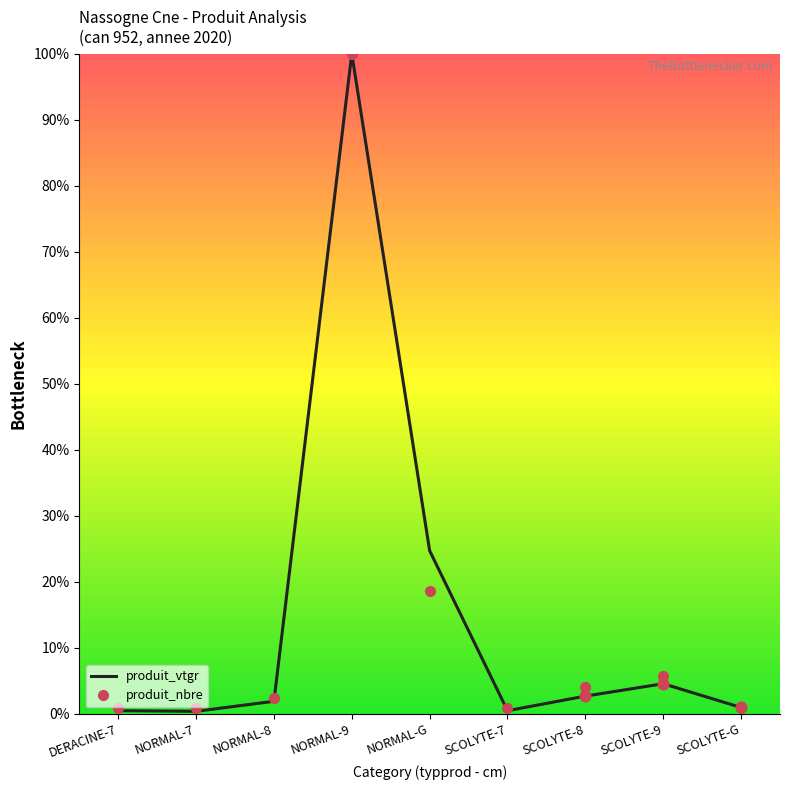

Is the value of produit_vtgr at SCOLYTE-9 greater than the value of produit_nbre at NORMAL-7?

Yes